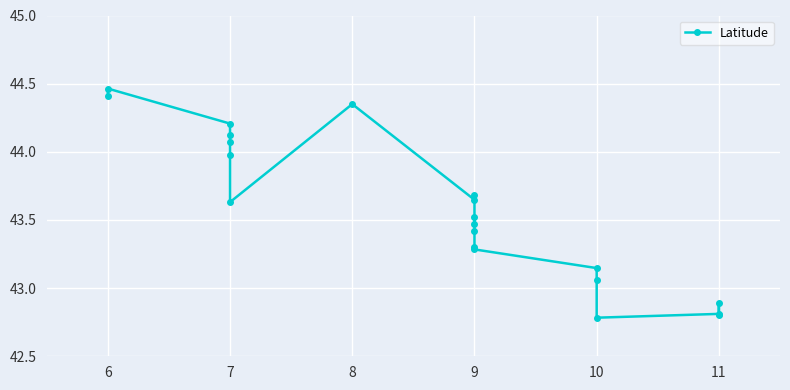

How many lines are shown in the chart?

1